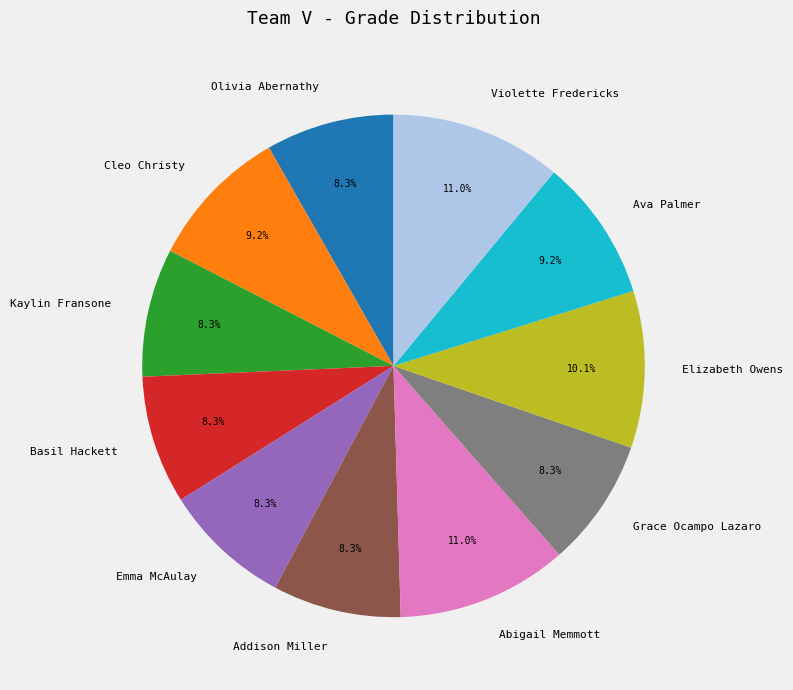

Is it true that Emma McAulay is 8% of the pie?

True